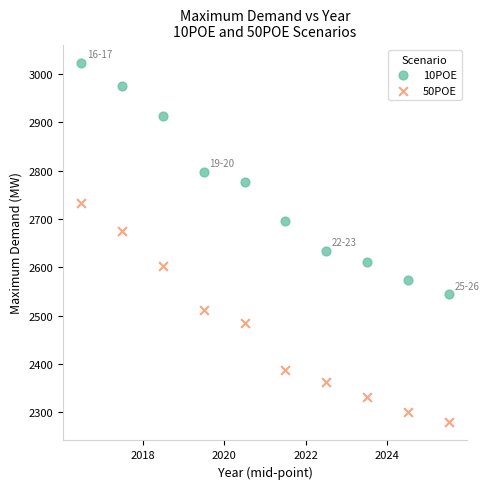

Which series contains the lowest Y value?

50POE